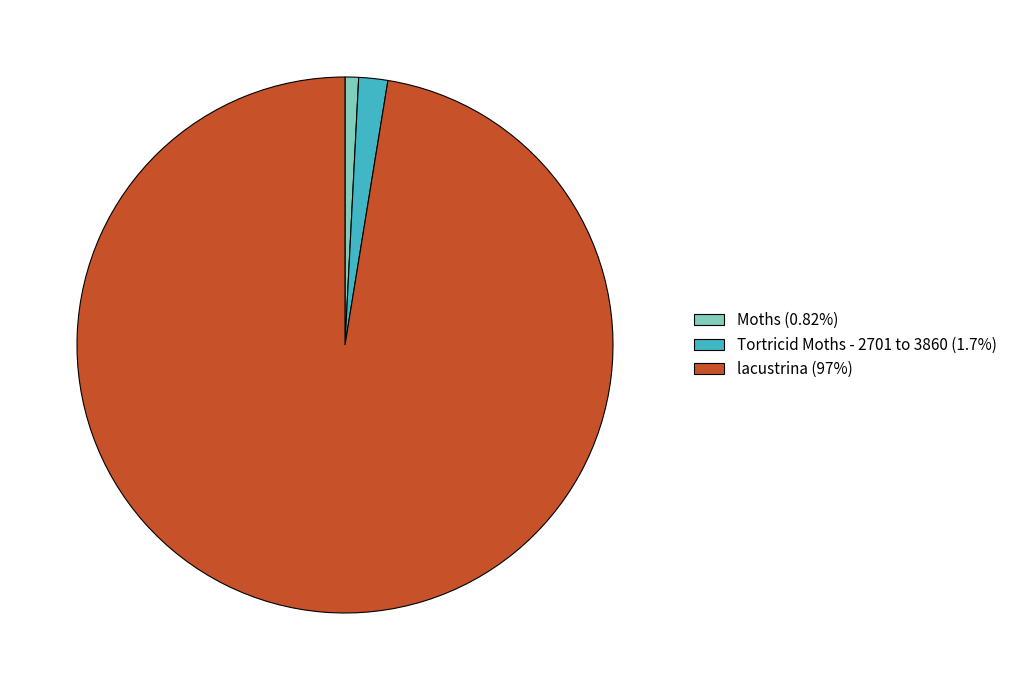

What is the majority slice?

lacustrina